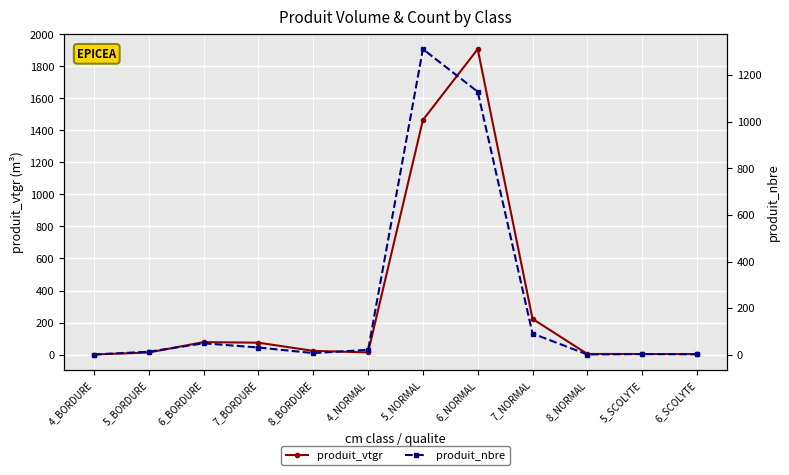

Rank the series by their maximum value, from highest to lowest.

produit_vtgr, produit_nbre